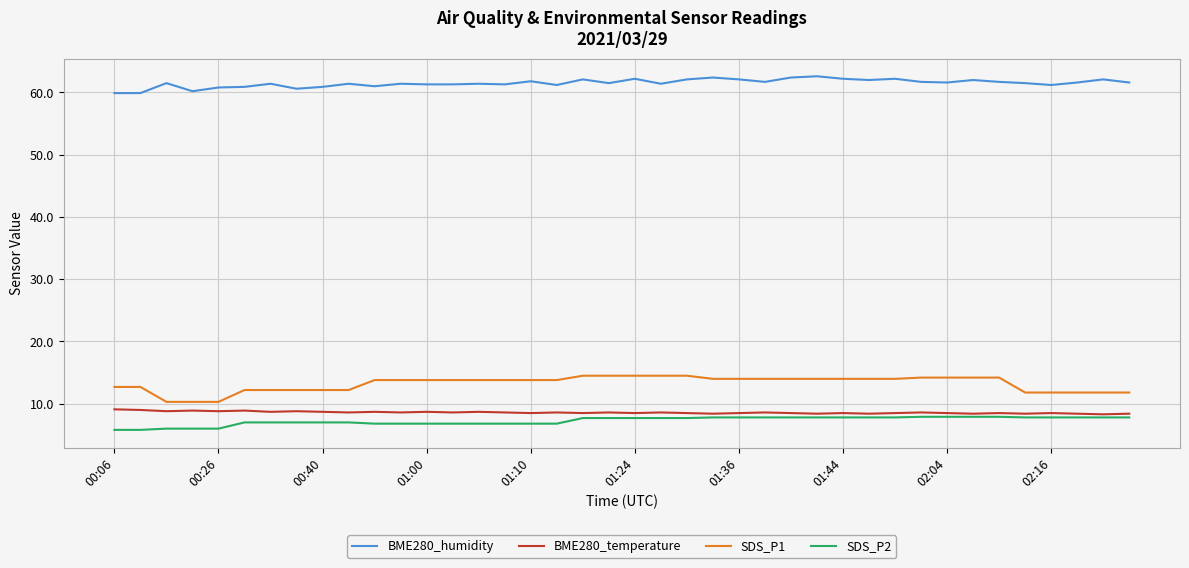

Which series has the largest total across all categories?

BME280_humidity